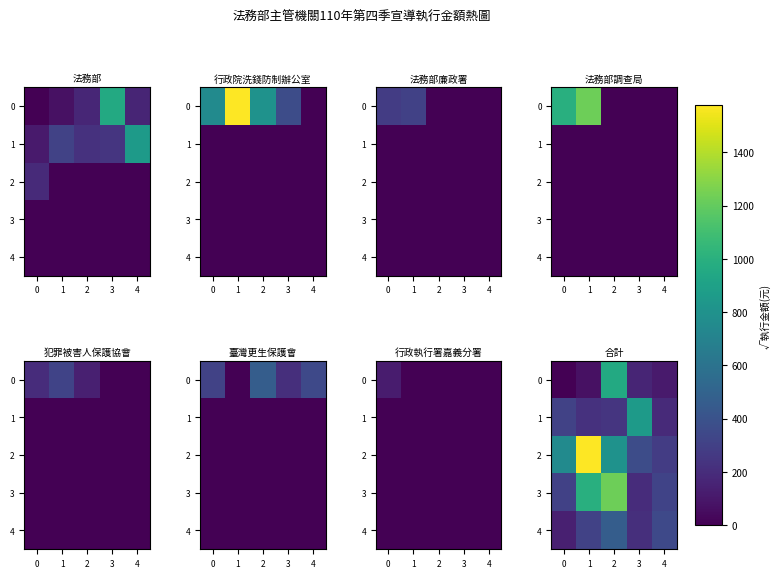

The value of 4 at 1 is 309.8. True or false?

True